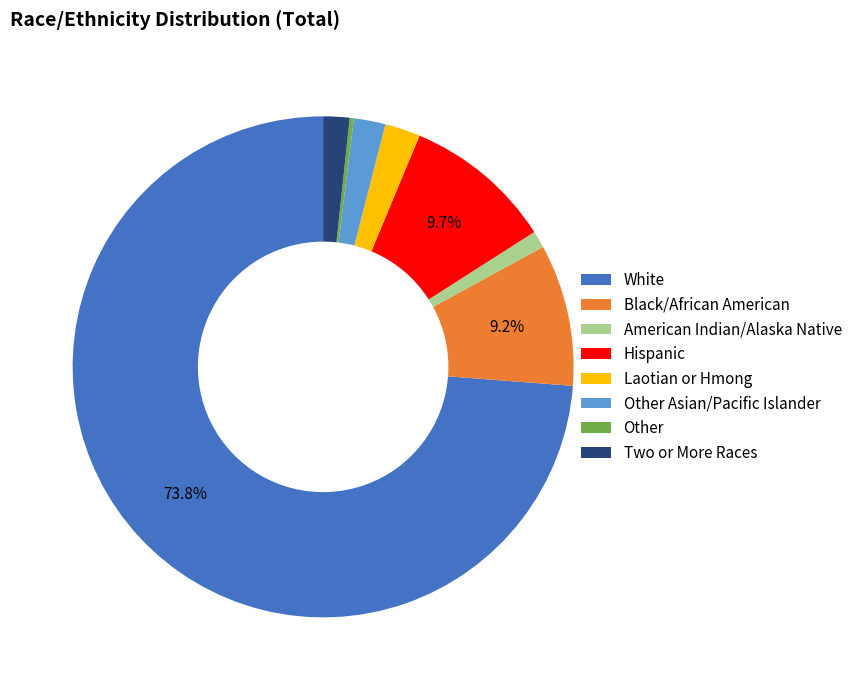

Which category has the biggest portion of the pie?

White